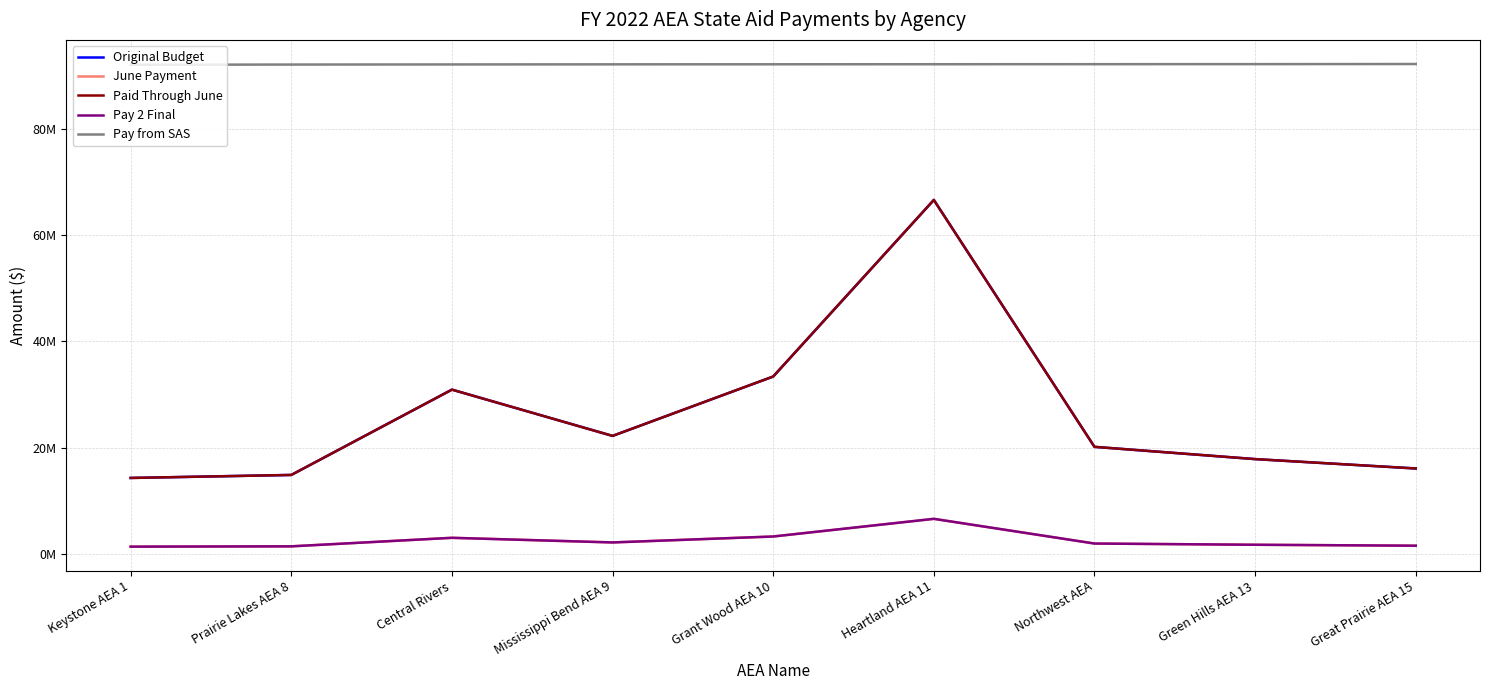

What is the label of the 5th point from the right?

Grant Wood AEA 10